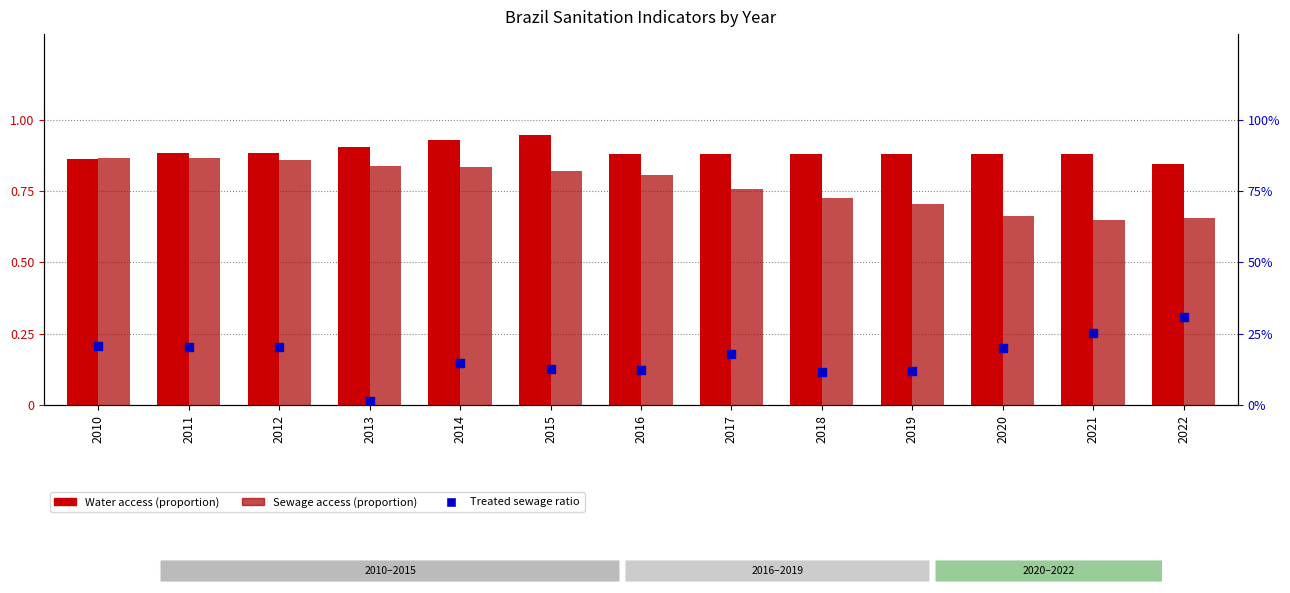

Which series has the widest spread of Y values?

Treated sewage ratio